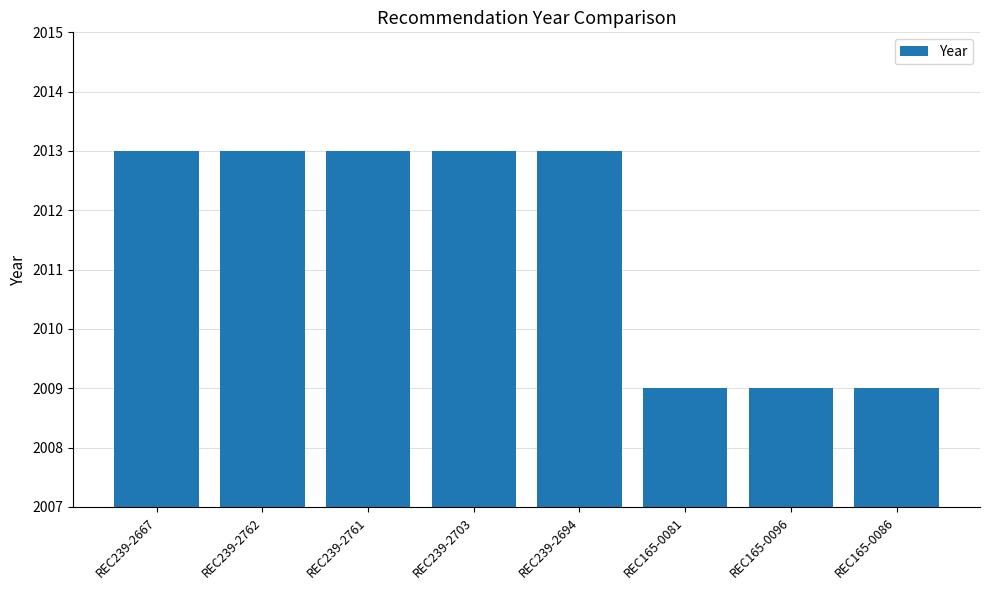

Does the chart contain any negative values?

No